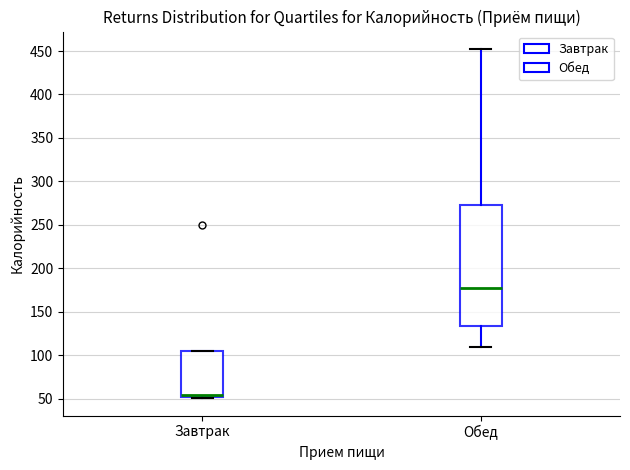

Reading left to right, read every box against the y-axis: the position of its median line, the range the box covers, and the ends of its whiskers. The values are not printed on the chart, so give them approximately, as read against the axis.

Завтрак: median 55, box 50 to 105, whiskers 50 to 105
Обед: median 175, box 135 to 275, whiskers 110 to 450